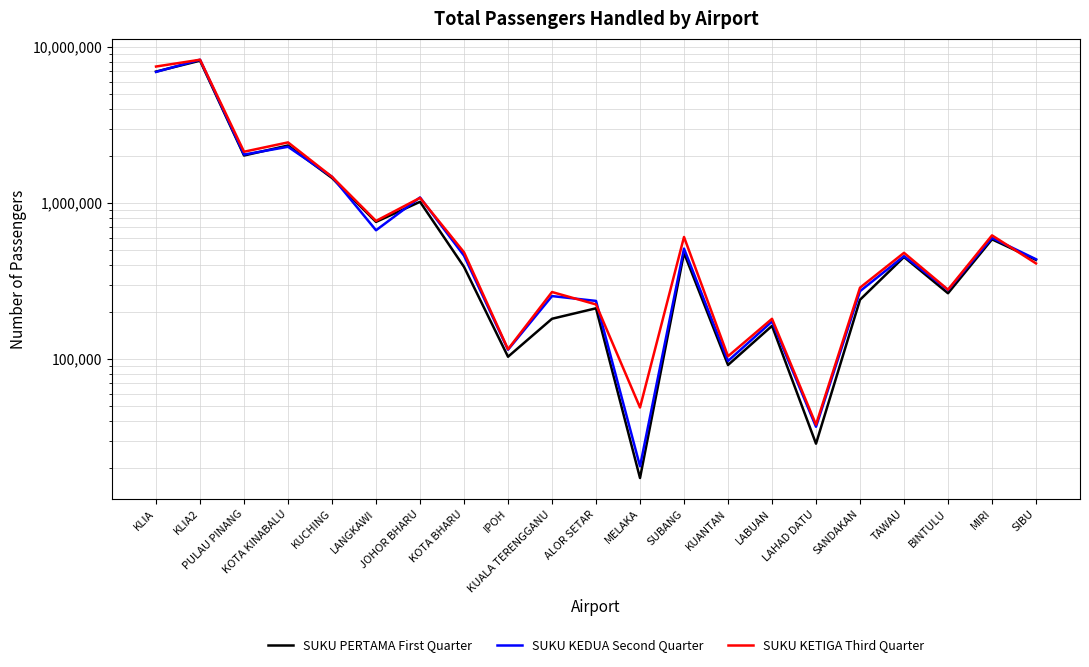

Between which two adjacent categories do SUKU KEDUA Second Quarter and SUKU KETIGA Third Quarter first intersect?

KLIA and KLIA2